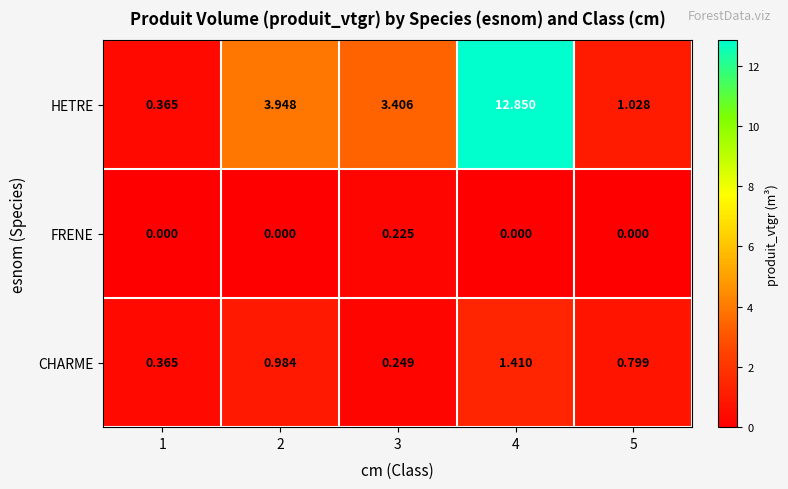

Which series has the largest total across all categories?

HETRE